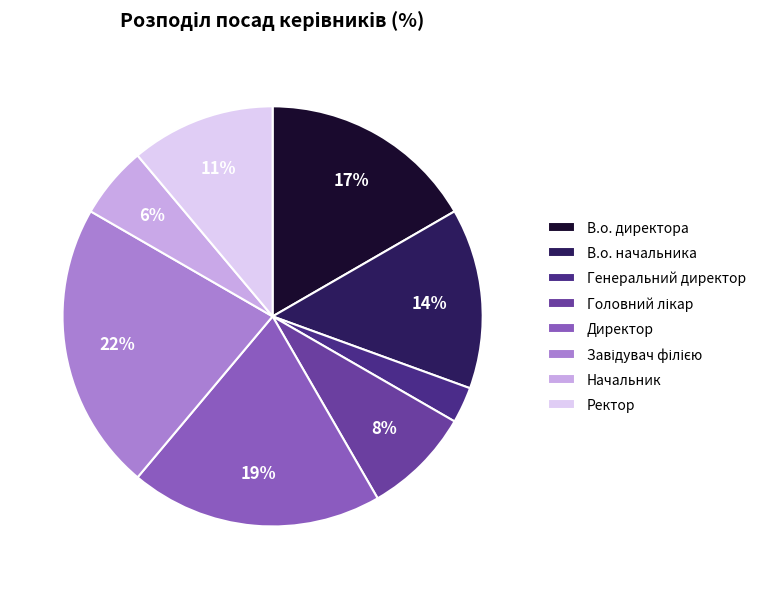

To the nearest percent, what is the average slice percentage?

12%